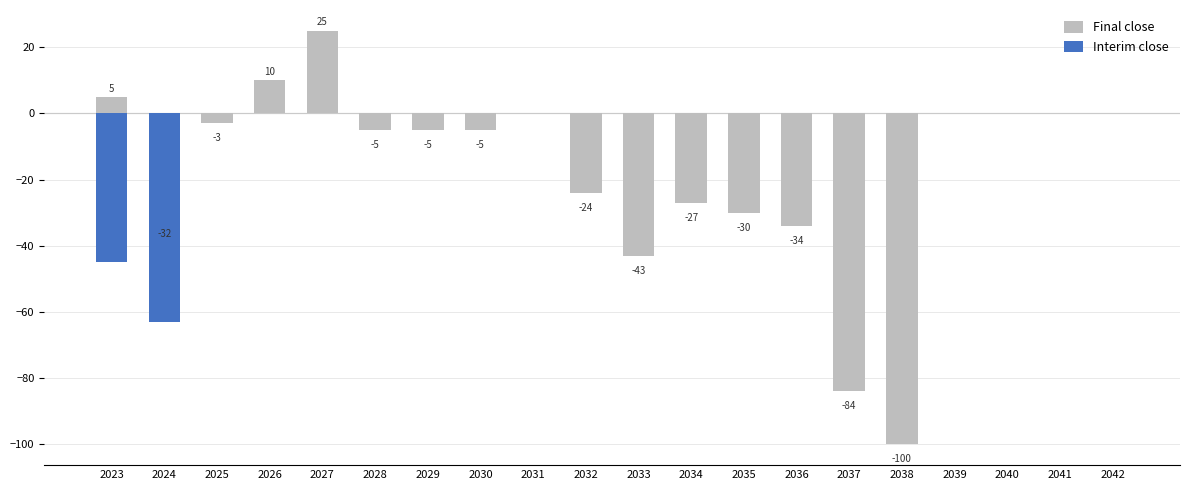

Is the value of Interim close at 2028 greater than the value of Final close at 2030?

Yes